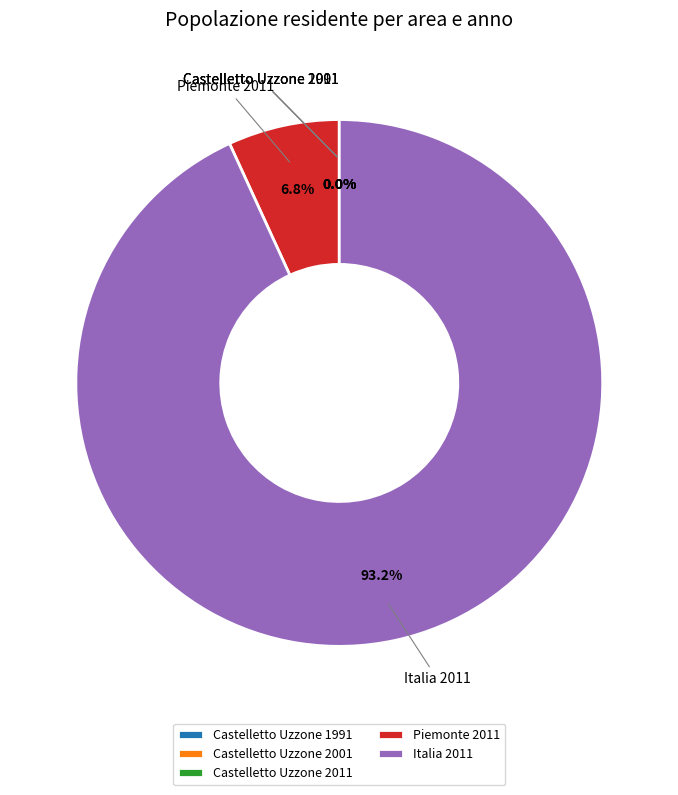

Which slice is the largest?

Italia 2011